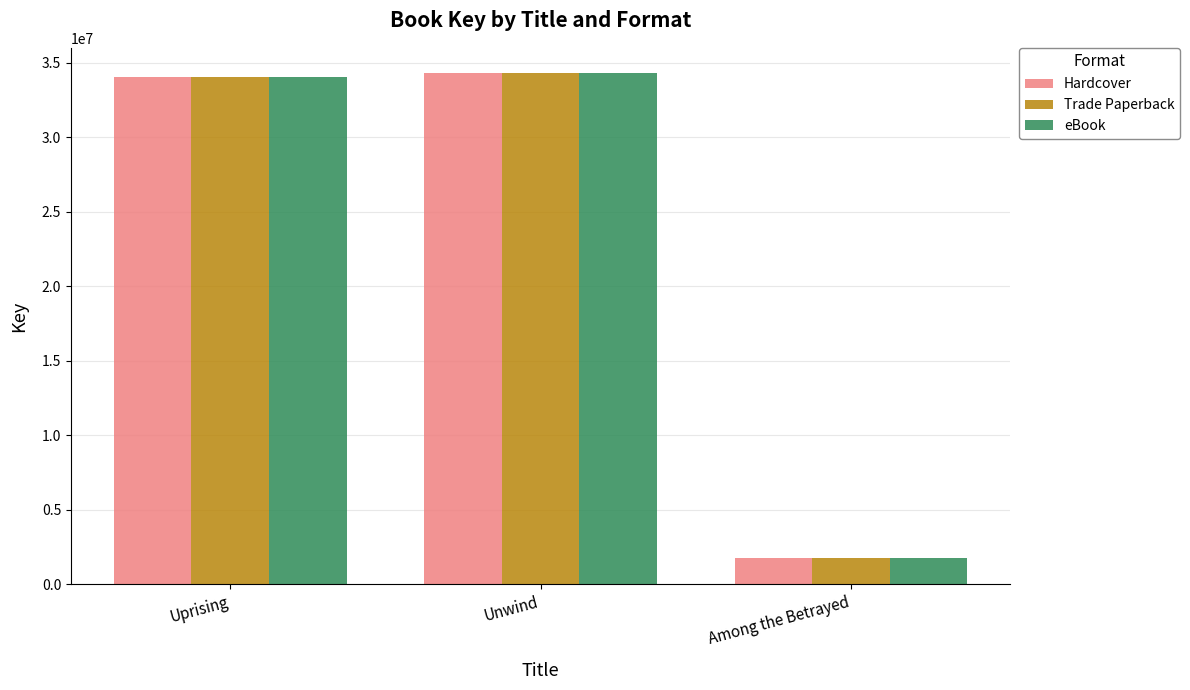

What is the difference between the eBook values at Among the Betrayed and Uprising?

32228726